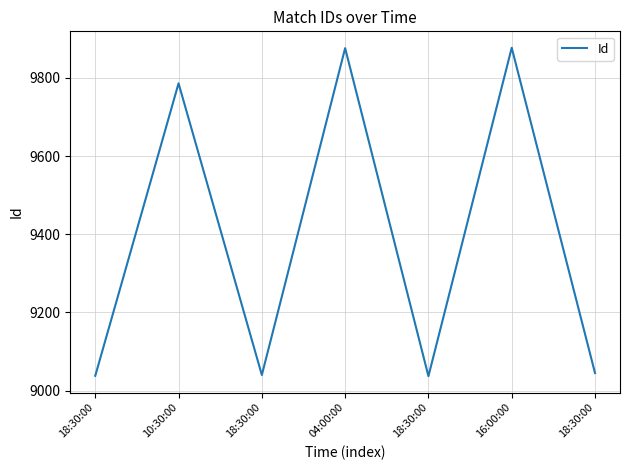

Does the chart display data point markers on the line(s)?

No